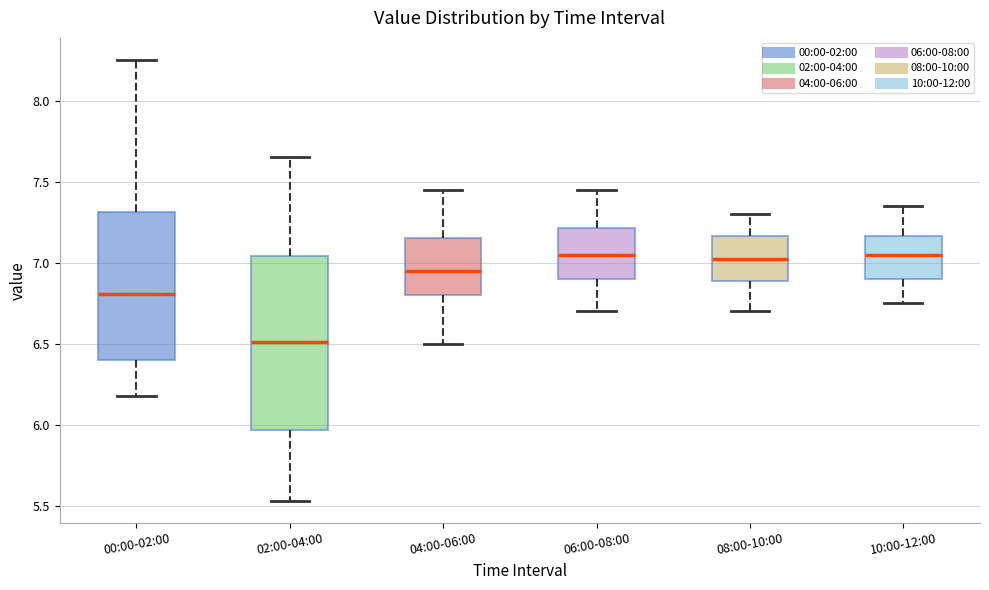

Reading left to right, read every box against the y-axis: the position of its median line, the range the box covers, and the ends of its whiskers. The values are not printed on the chart, so give them approximately, as read against the axis.

00:00-02:00: median 6.80, box 6.40 to 7.30, whiskers 6.20 to 8.25
02:00-04:00: median 6.50, box 5.95 to 7.05, whiskers 5.55 to 7.65
04:00-06:00: median 6.95, box 6.80 to 7.15, whiskers 6.50 to 7.45
06:00-08:00: median 7.05, box 6.90 to 7.20, whiskers 6.70 to 7.45
08:00-10:00: median 7.05, box 6.90 to 7.15, whiskers 6.70 to 7.30
10:00-12:00: median 7.05, box 6.90 to 7.15, whiskers 6.75 to 7.35